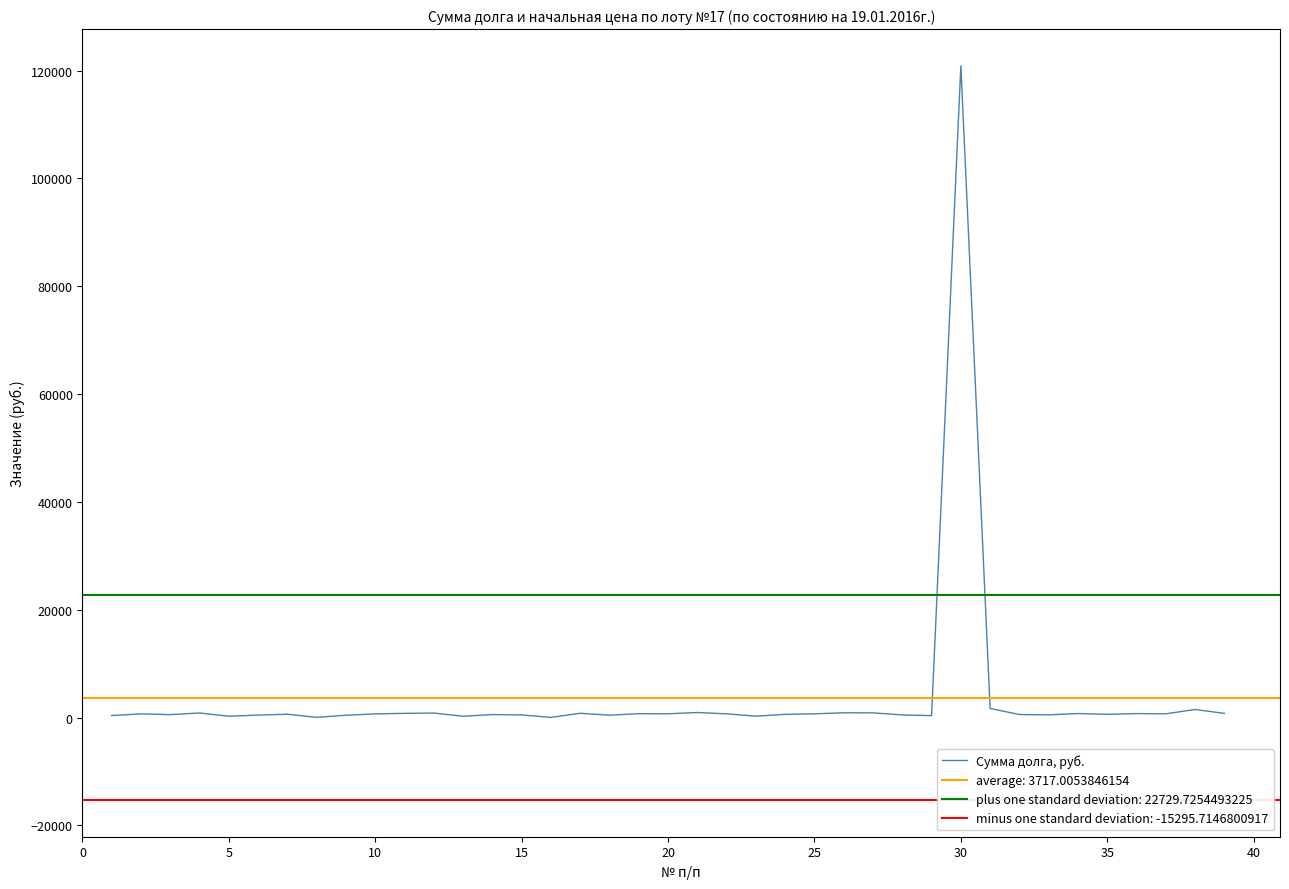

What is the highest value of the Сумма долга, руб. series?

120903.6